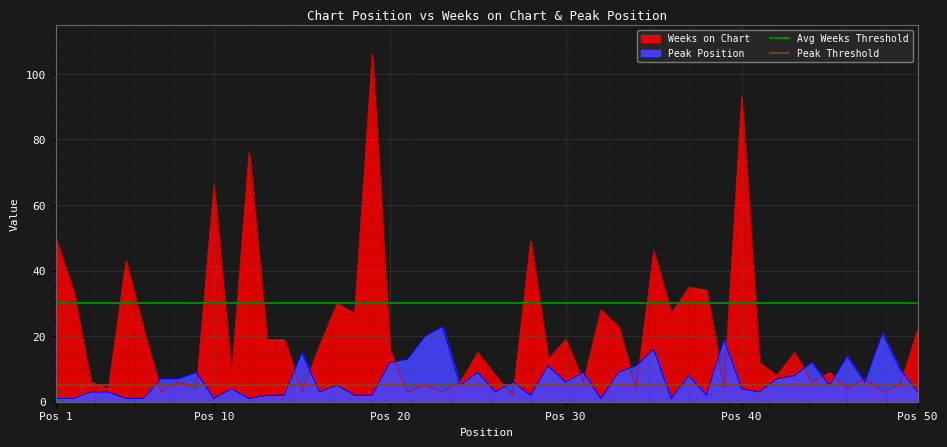

Does the chart display data point markers on the line(s)?

No